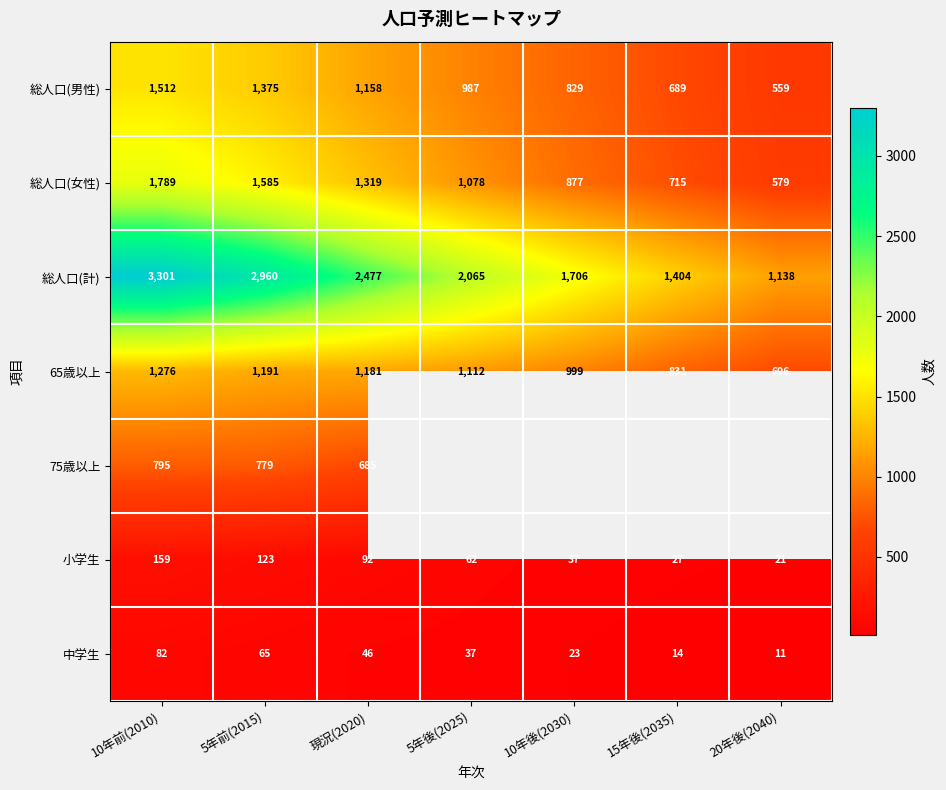

At which category does the chart reach its minimum across all series?

20年後(2040)